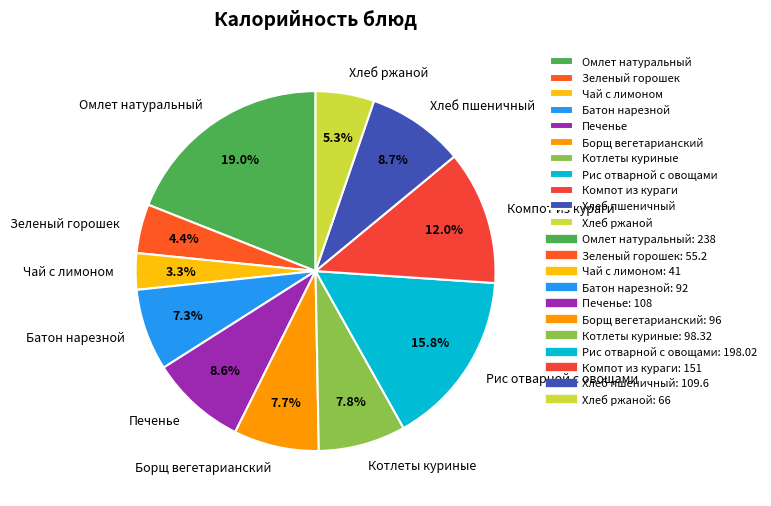

What is the ratio of the value at Хлеб пшеничный to the value at Батон нарезной?

1.2